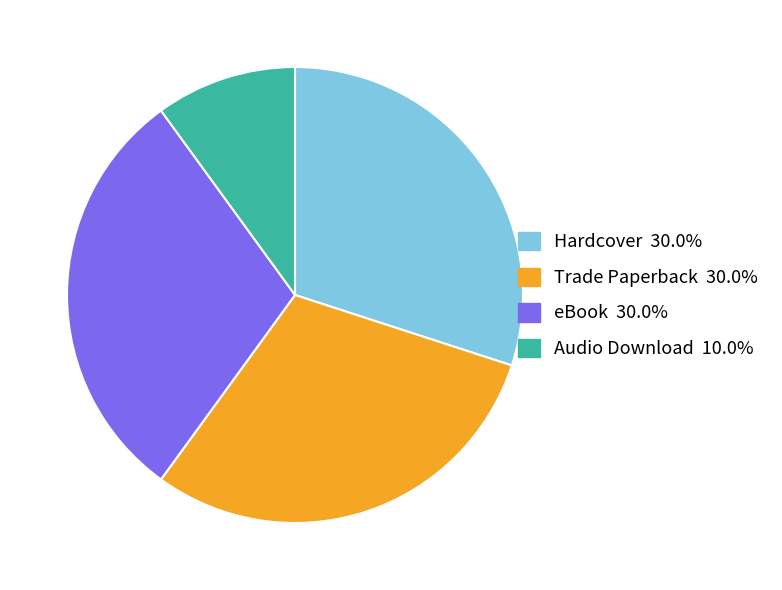

Does any single category account for the majority?

No